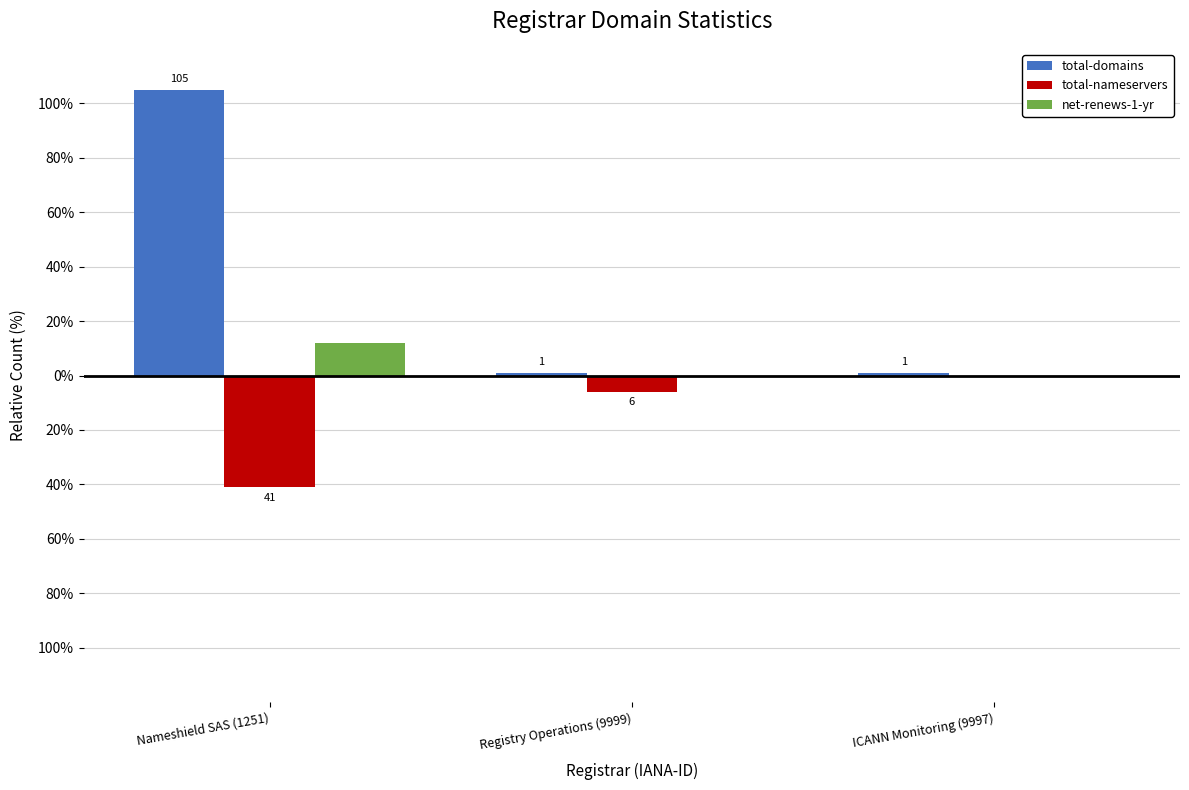

Where does the total-nameservers series first go above -6?

ICANN Monitoring (9997)